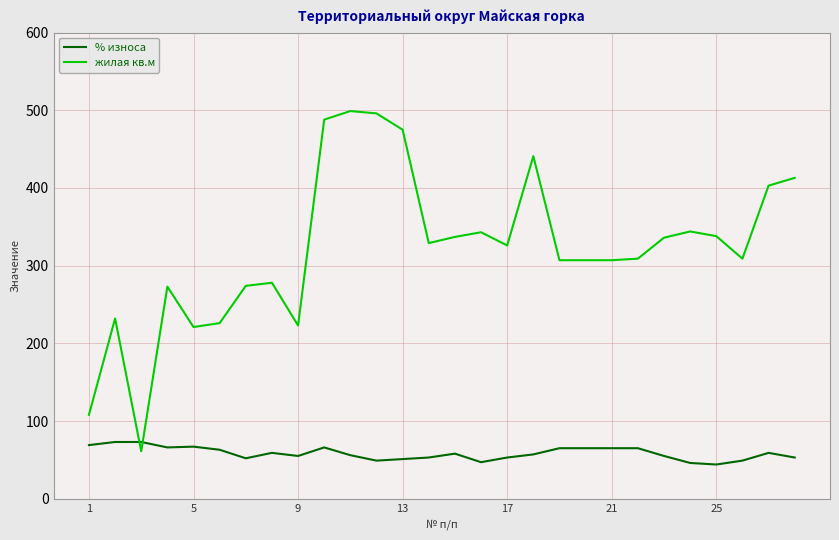

List the series in order of their peak value, highest first.

жилая кв.м, % износа